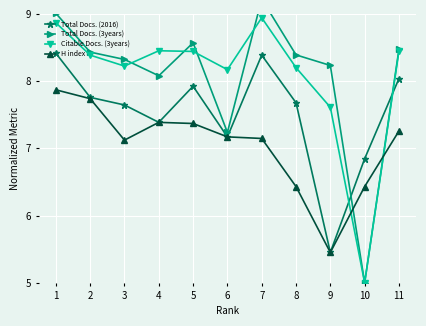

What is the highest value of the H index series?

7.9